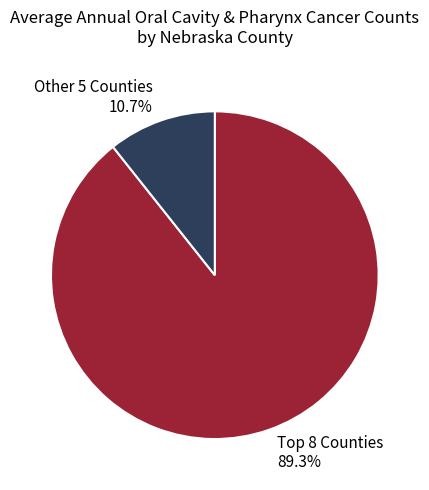

How many segments does this pie chart have?

2